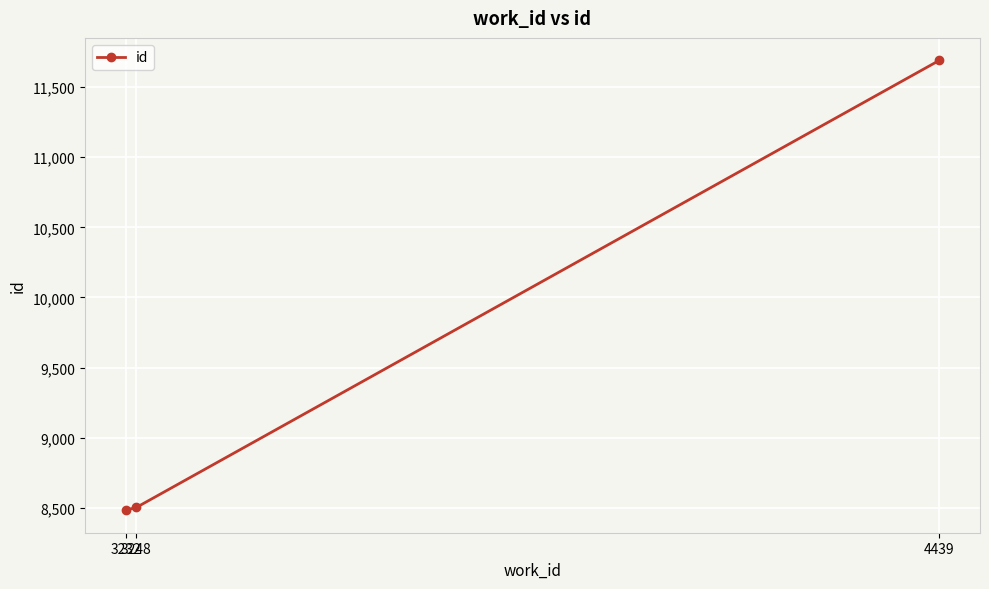

What is the smallest value displayed?

8482